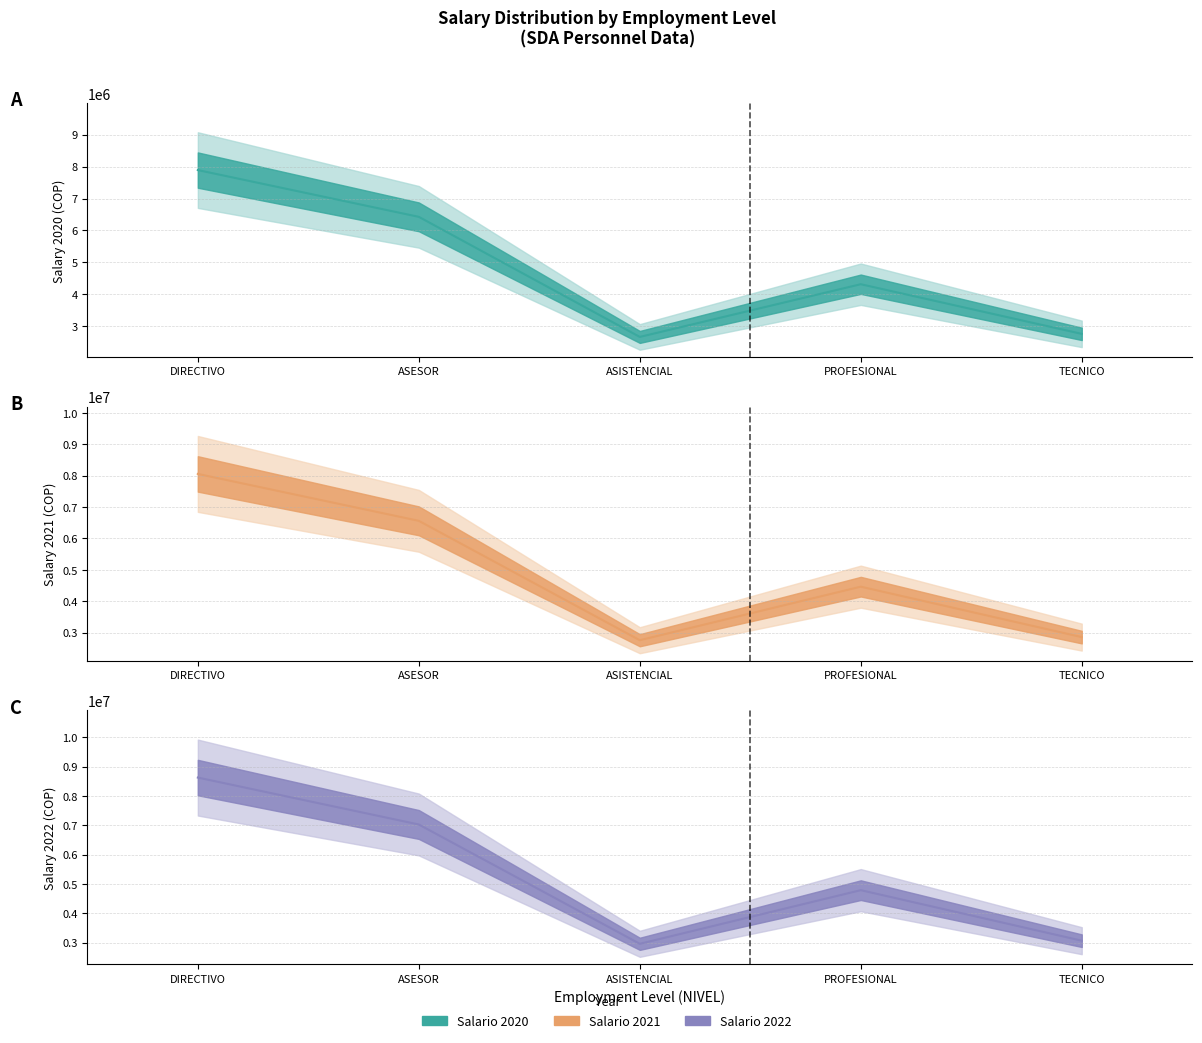

How many interior local peaks does the Salario 2022 line series have?

1